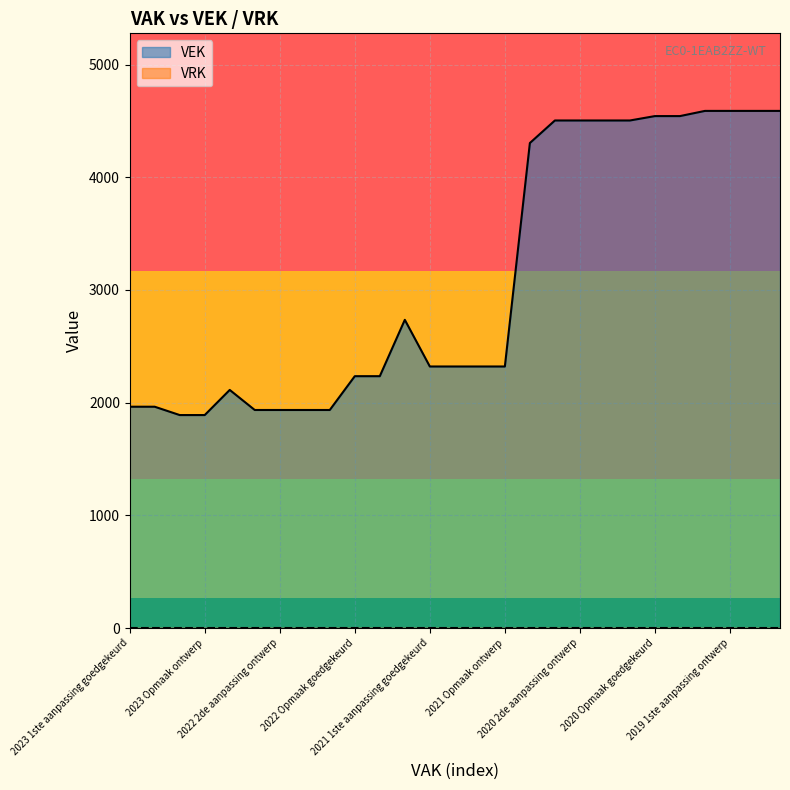

Reading left to right, extract all data points from this chart.

1964	1964	1890	1890	2113	1935	1935	1935	1935	2235	2235	2735	2321	2321	2321	2321	4304	4504	4504	4504	4504	4543	4543	4589	4589	4589	4589